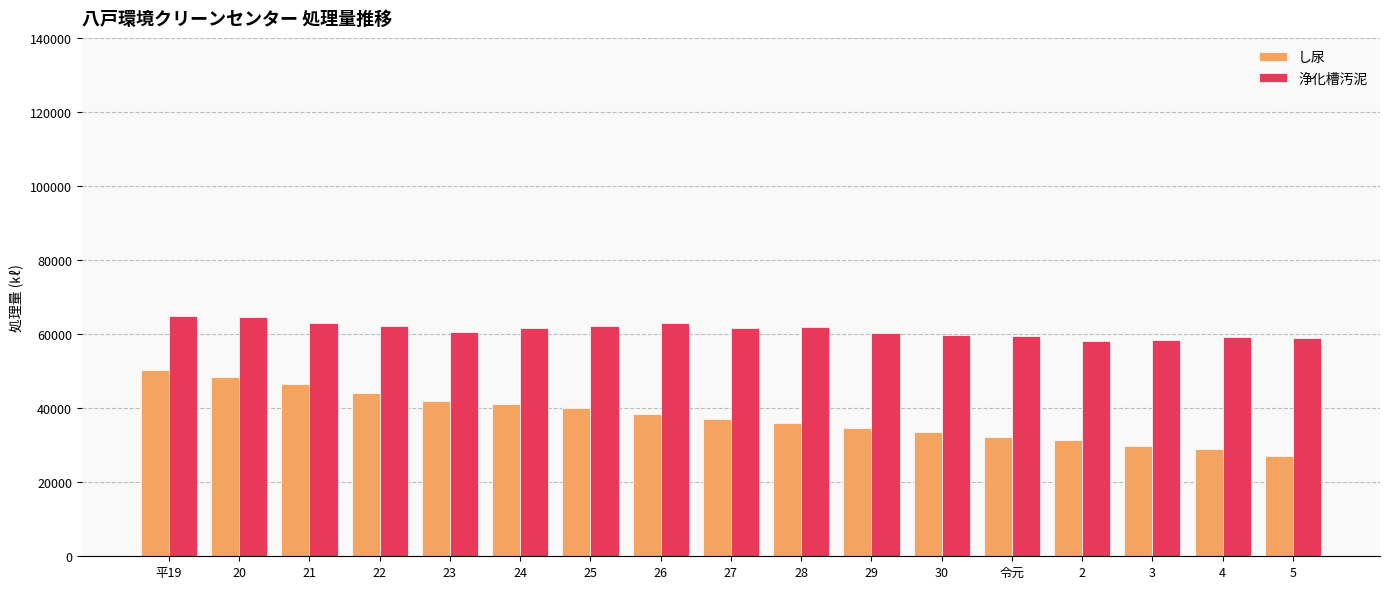

At which category is the sum across all series the highest?

平19